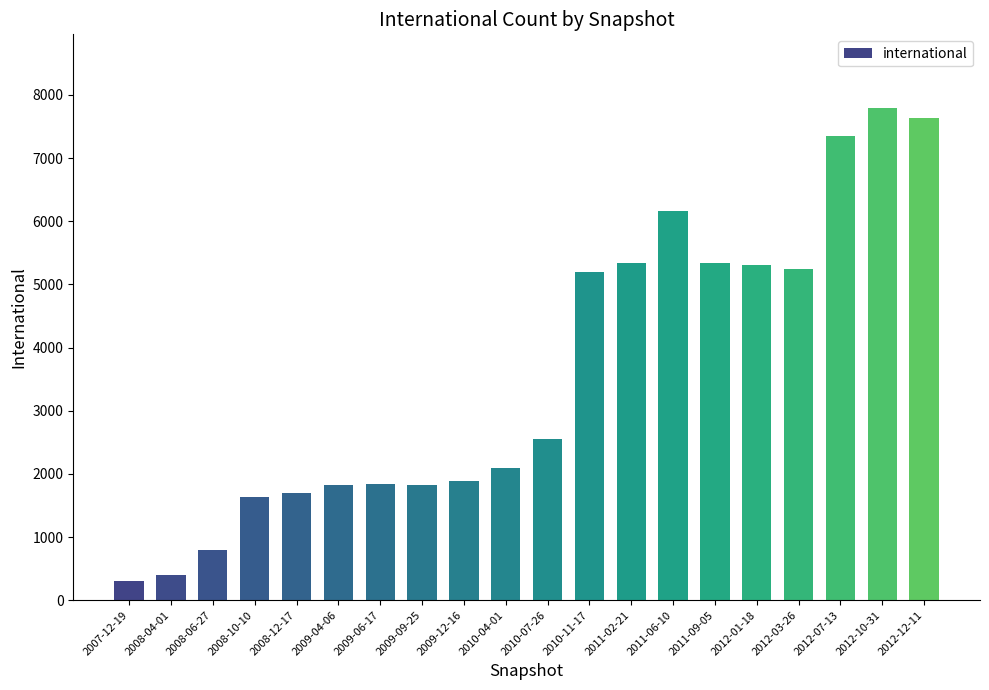

Is it true that the value at 2010-11-17 is 5192?

True